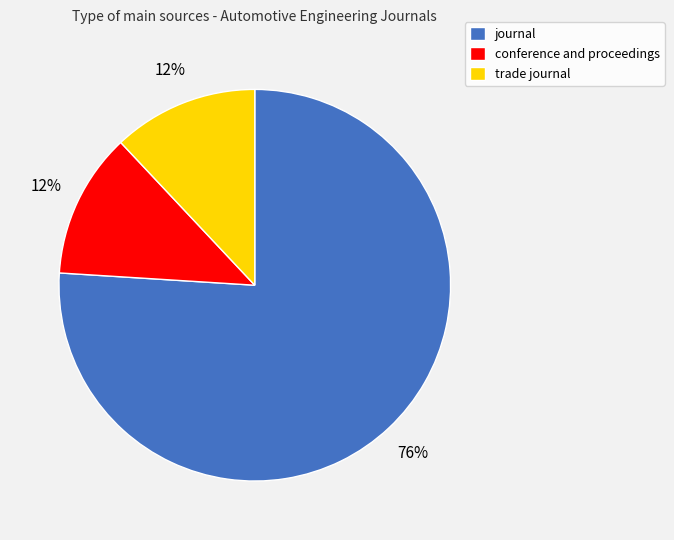

To the nearest percent, what is the average slice percentage?

33%